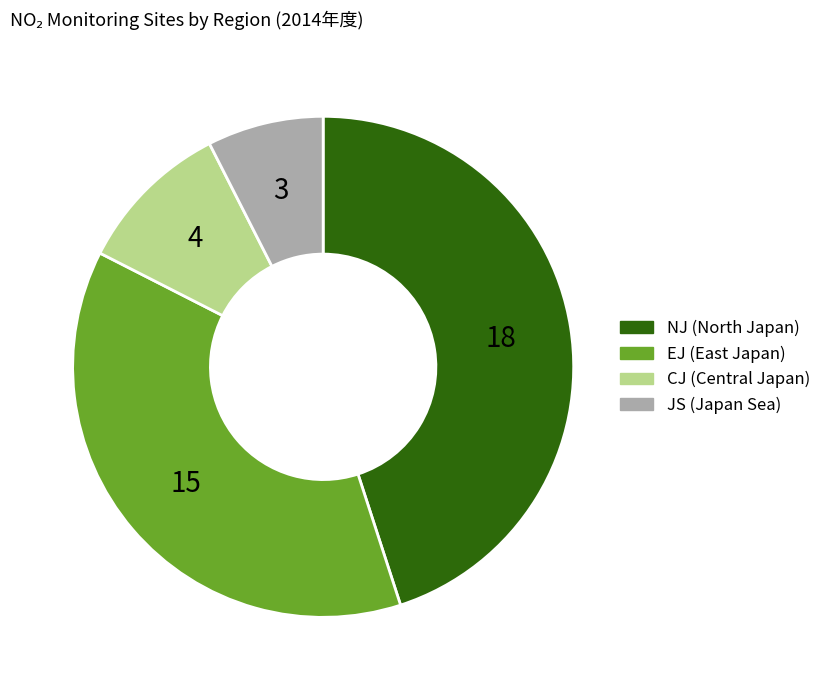

Between NJ and EJ, which is larger?

NJ